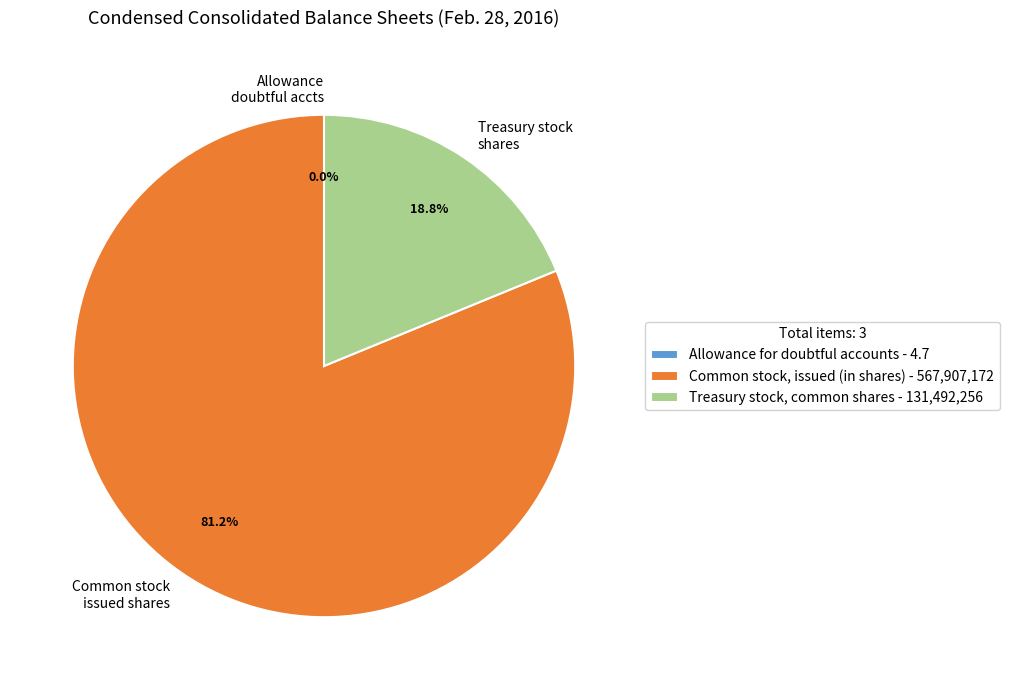

To the nearest percent, what percentage of the pie is Treasury stock, common shares?

19%